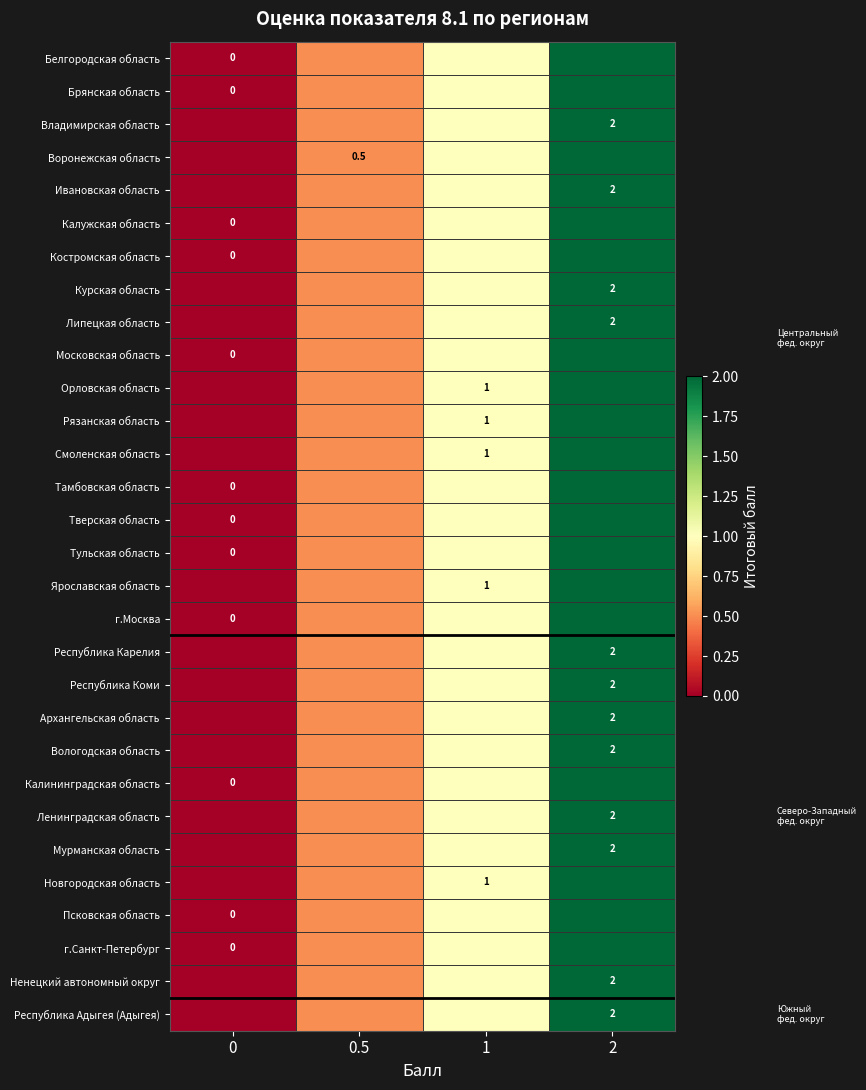

The Курская область series shows 1.1 at 2. True or false?

False